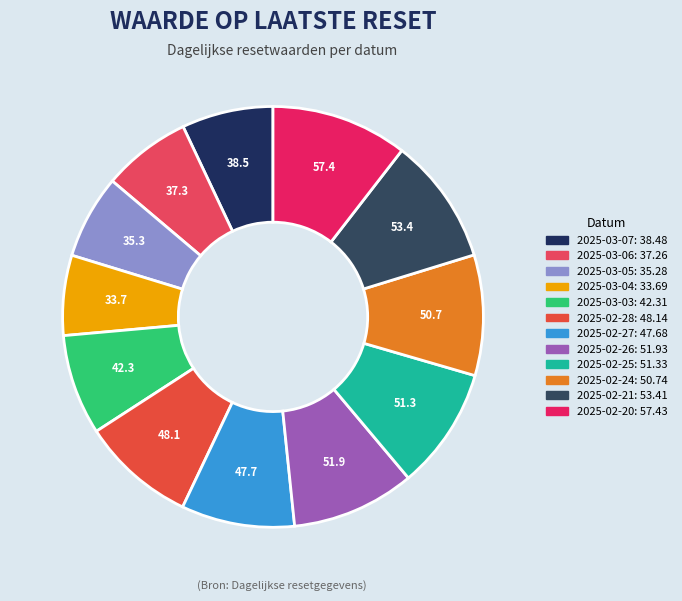

To the nearest percent, what percentage of the pie is 2025-03-06?

7%